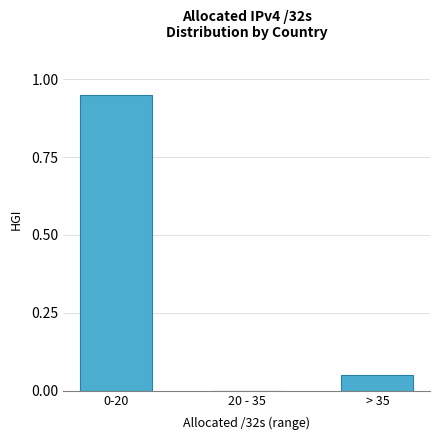

Is it true that the value at > 35 is 0.0?

False